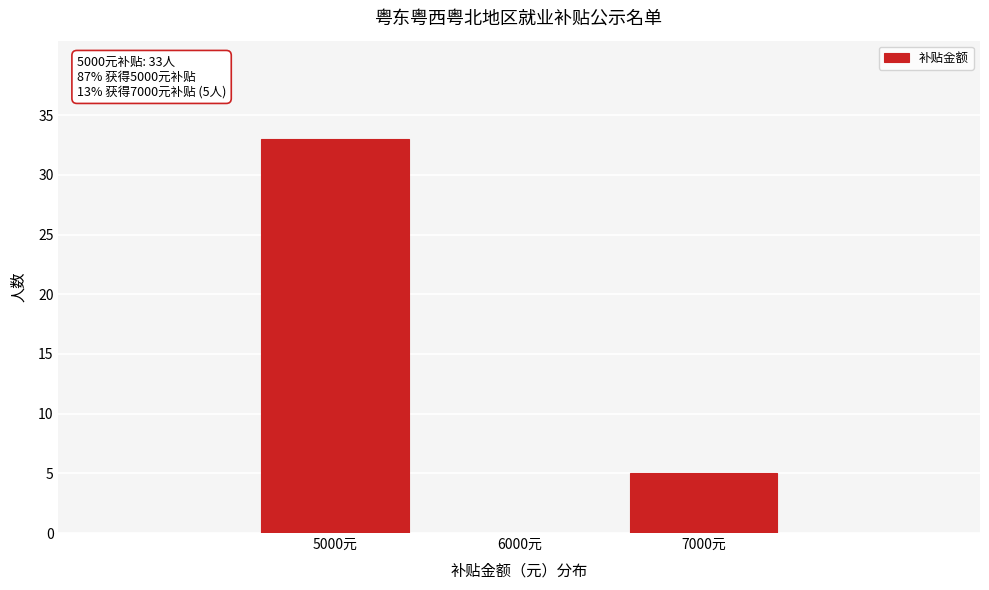

Reading left to right, what are all the values shown in this chart?

5000元=33	7000元=5